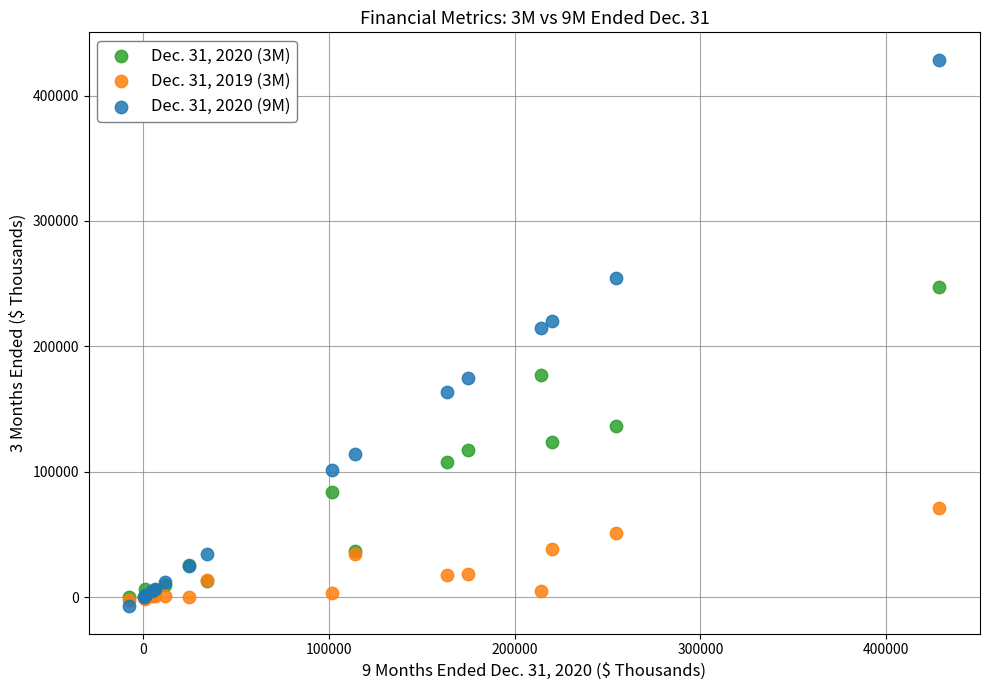

What are all the series names shown in the legend?

Dec. 31, 2020 (3M), Dec. 31, 2019 (3M), Dec. 31, 2020 (9M)